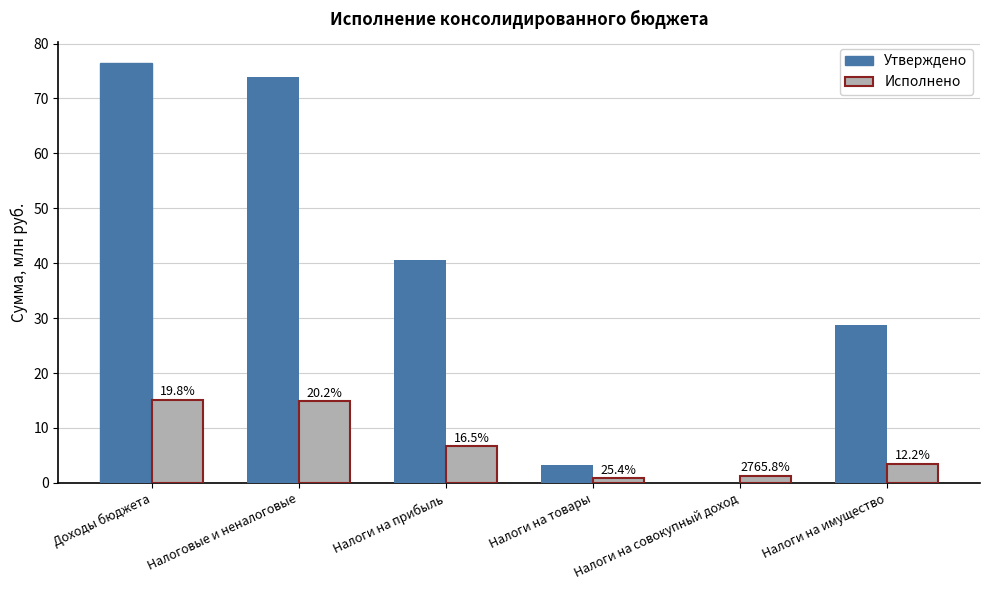

How many groups of bars are there?

6